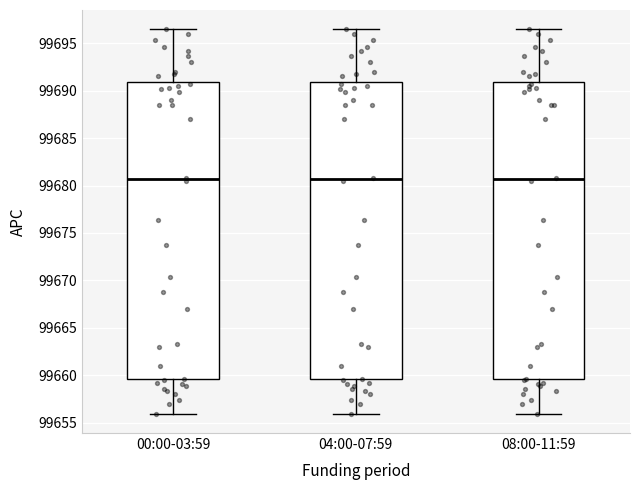

Reading left to right, read every box against the y-axis: the position of its median line, the range the box covers, and the ends of its whiskers. The values are not printed on the chart, so give them approximately, as read against the axis.

00:00-03:59: median 99680.5, box 99659.5 to 99691.0, whiskers 99656.0 to 99696.5
04:00-07:59: median 99680.5, box 99659.5 to 99691.0, whiskers 99656.0 to 99696.5
08:00-11:59: median 99680.5, box 99659.5 to 99691.0, whiskers 99656.0 to 99696.5